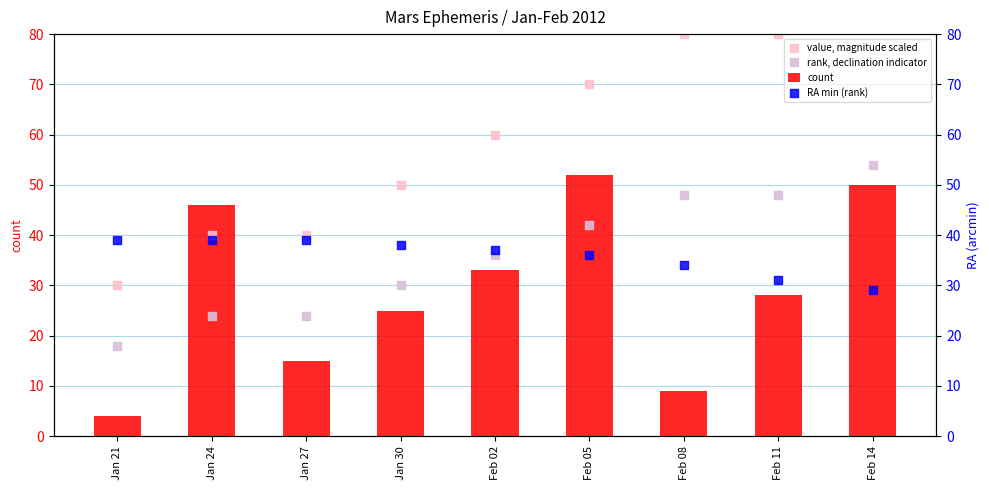

At which category is the sum across all series the highest?

Feb 14